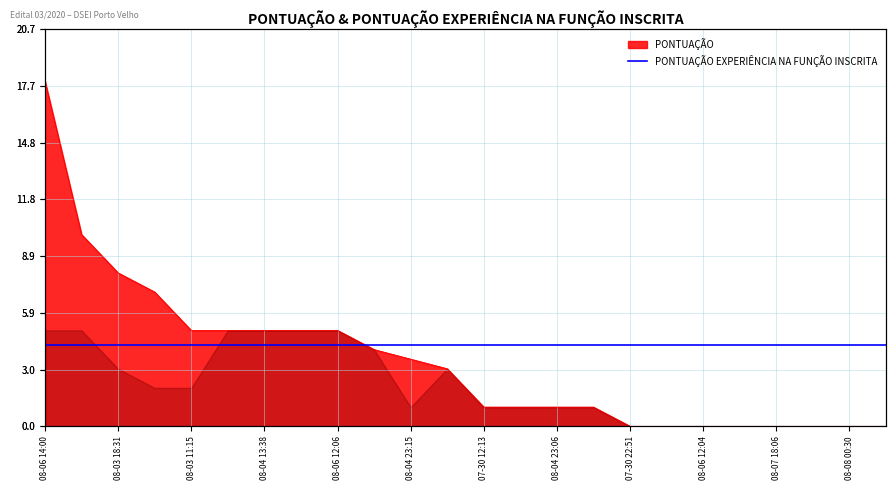

Which has a higher value, 08-07 18:06 or 08-08 00:30?

08-07 18:06